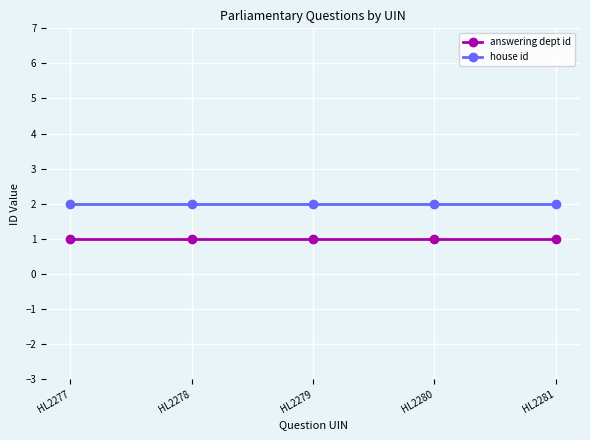

True or false: answering dept id and house id intersect in this chart.

False